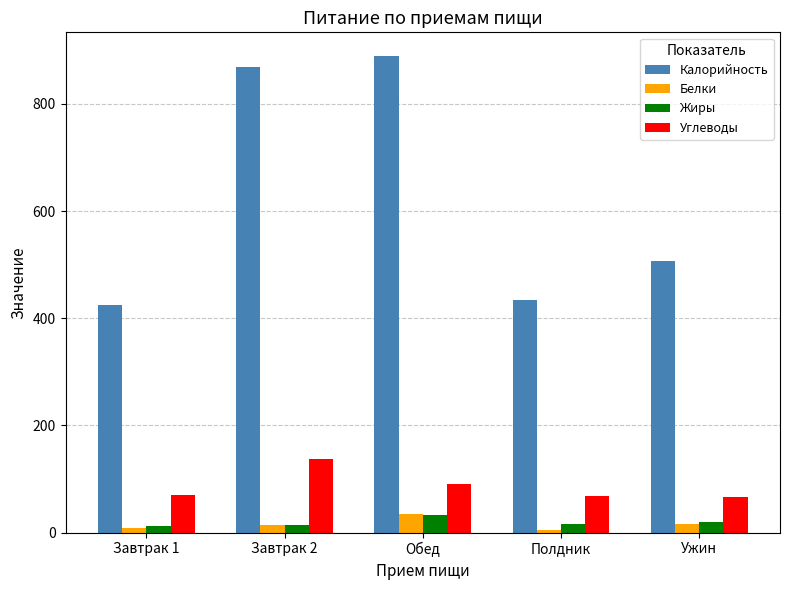

Which series has the largest total across all categories?

Калорийность